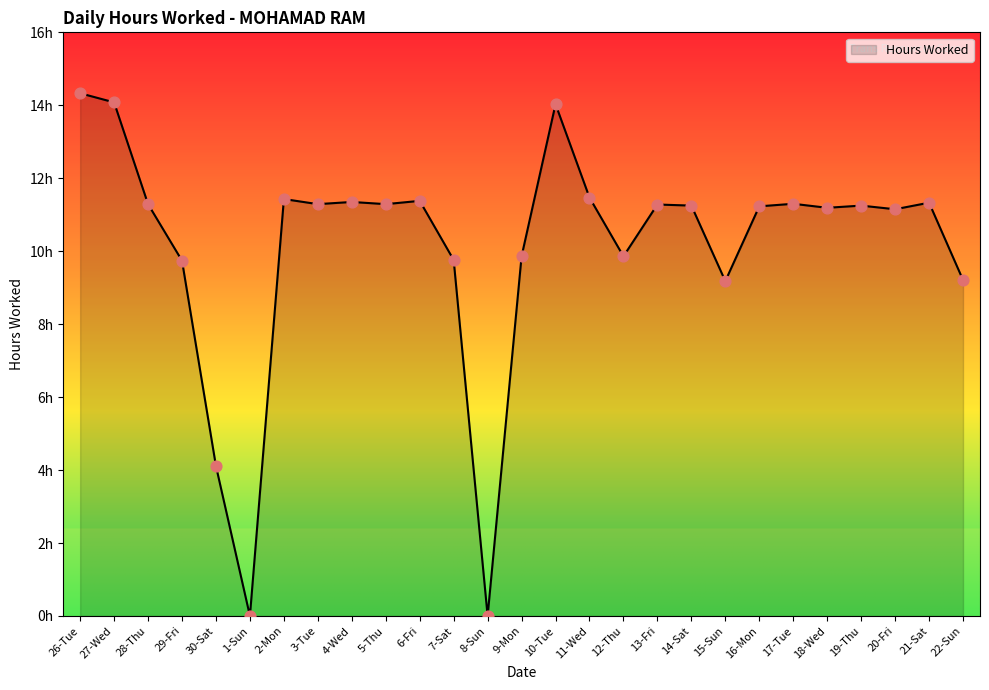

Does the chart have visible grid lines?

No